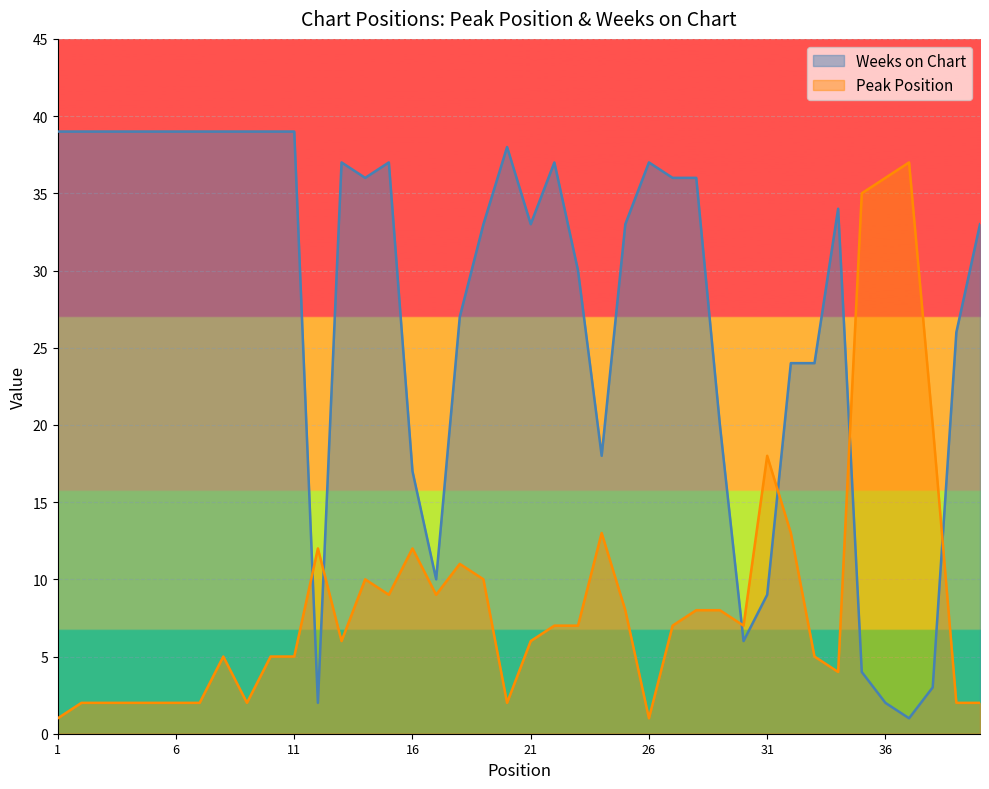

How many interior local peaks does the Weeks on Chart series have?

6